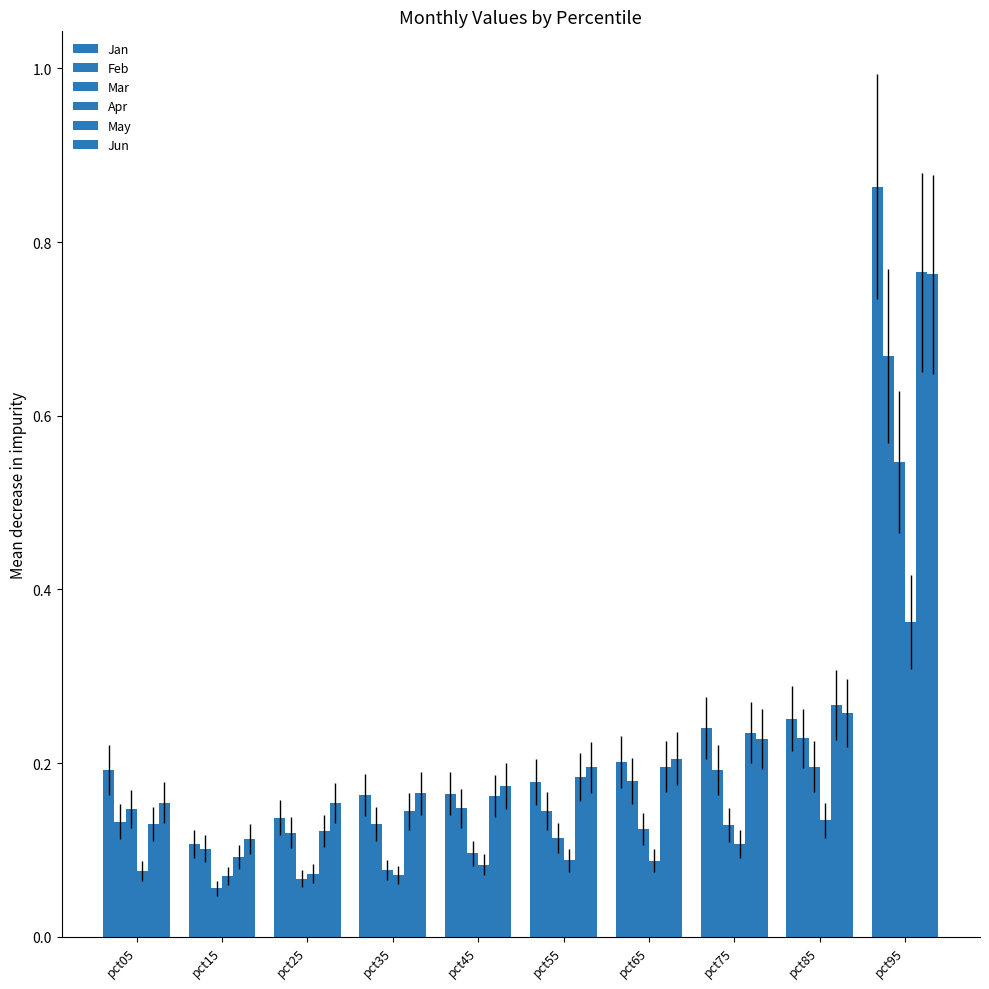

What is the difference between the second highest and second lowest values in the Jan series?

0.1